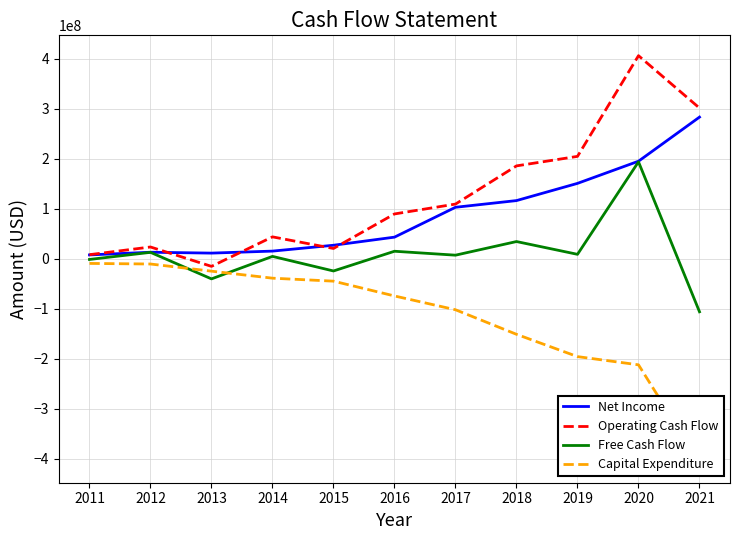

True or false: Capital Expenditure has a value of -146240797 at 2017.

False